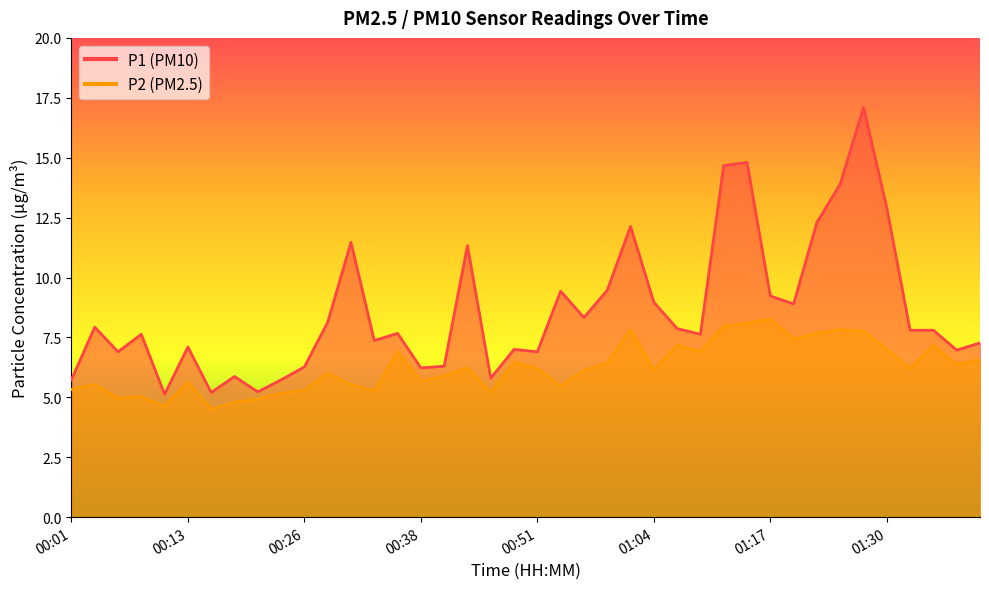

Where does the P1 series first go above 7?

00:03